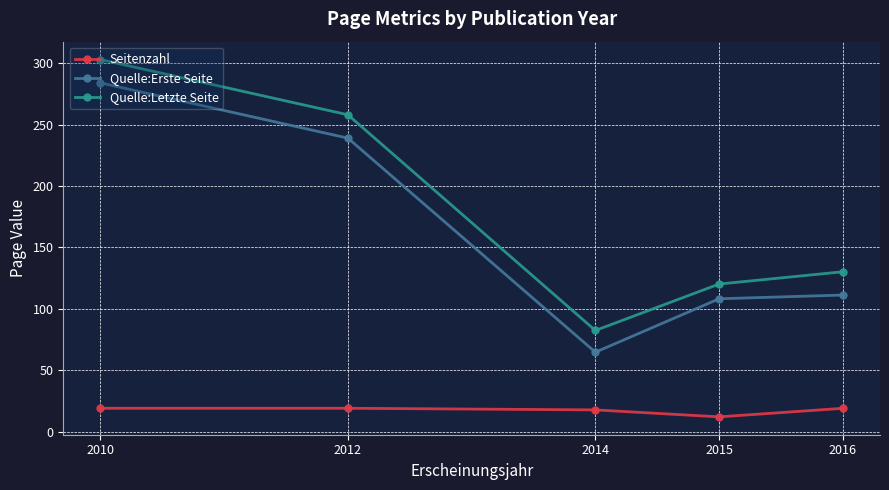

How many data points does each series have?

5